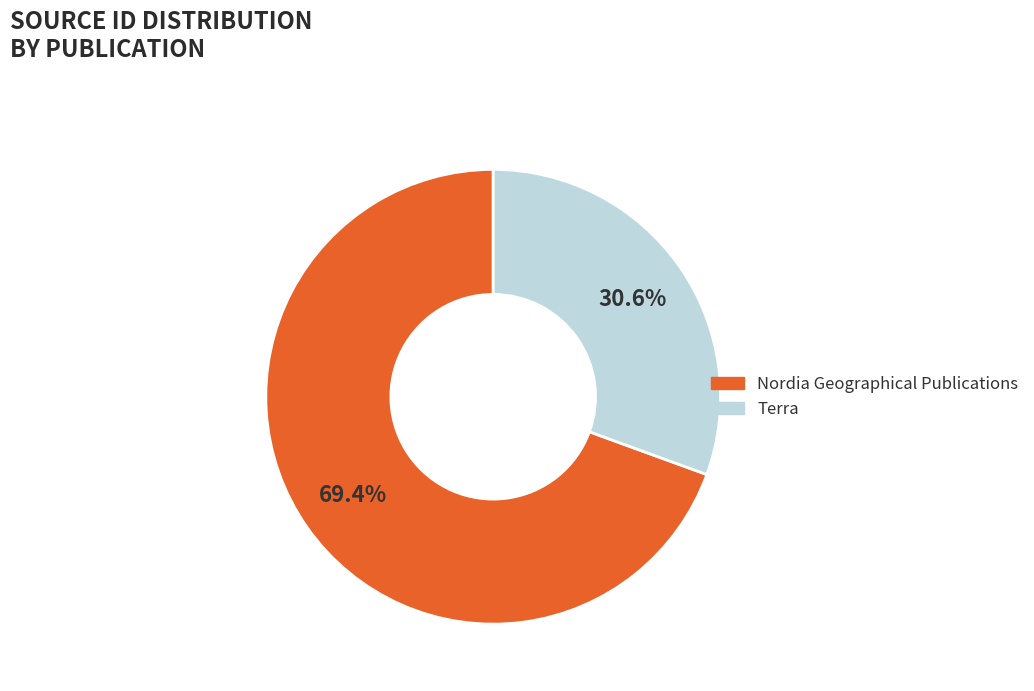

What percentage do Nordia Geographical Publications and Terra together represent?

100.0%